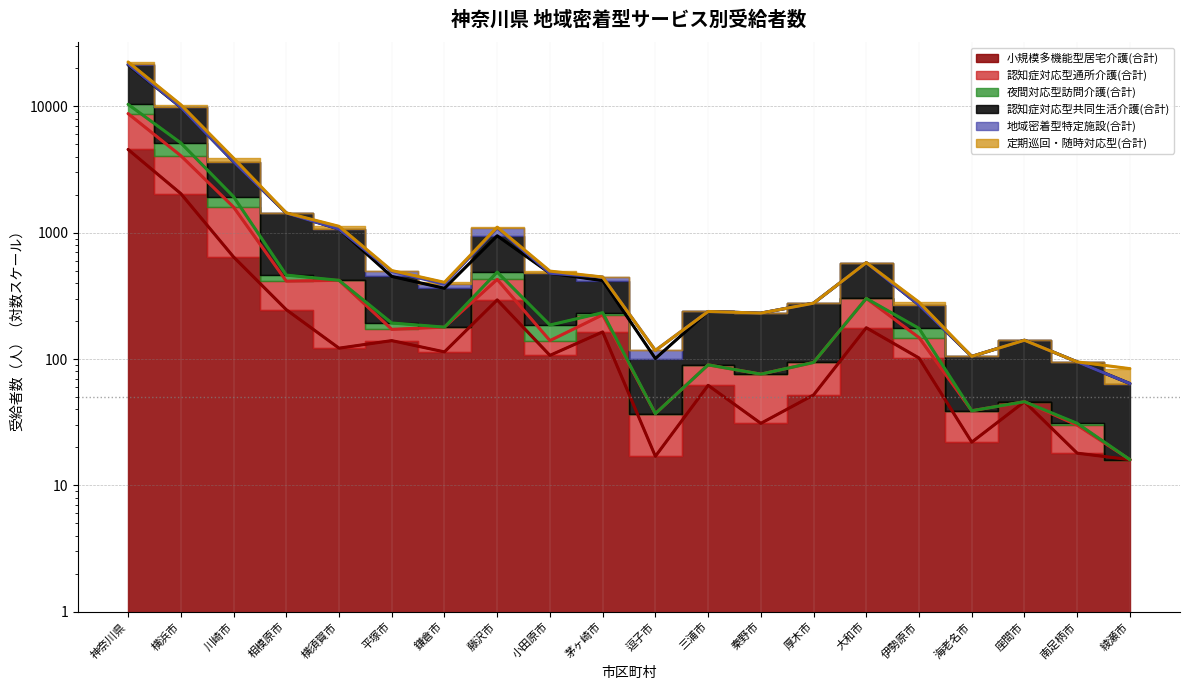

At how many categories does at least one series exceed 19612?

1